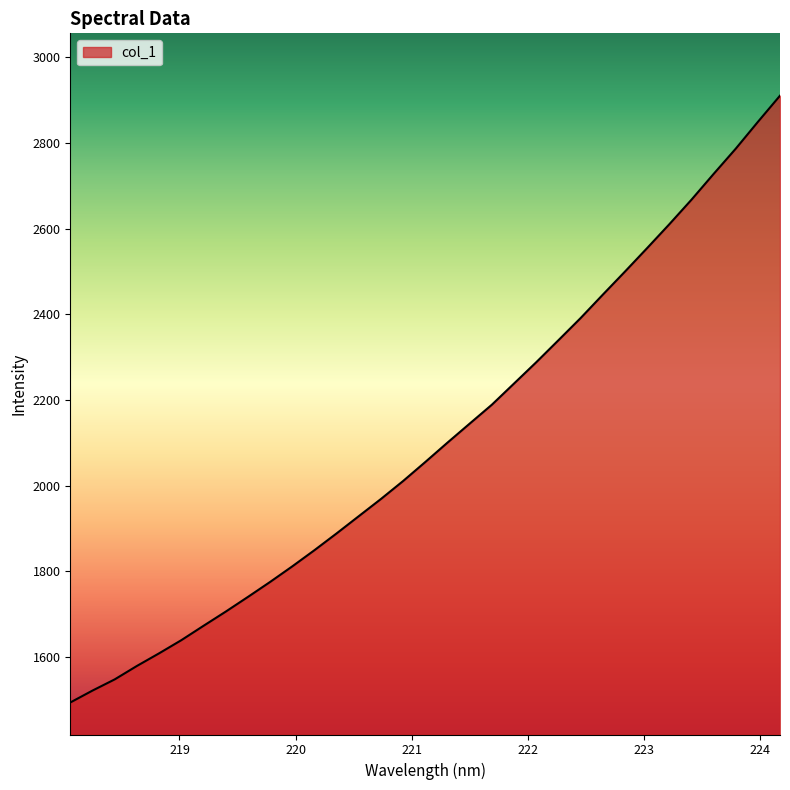

What is the greatest value displayed?

2910.7